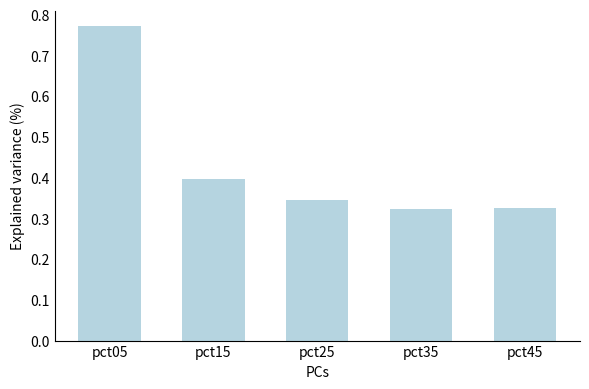

How many bars are there in total?

5